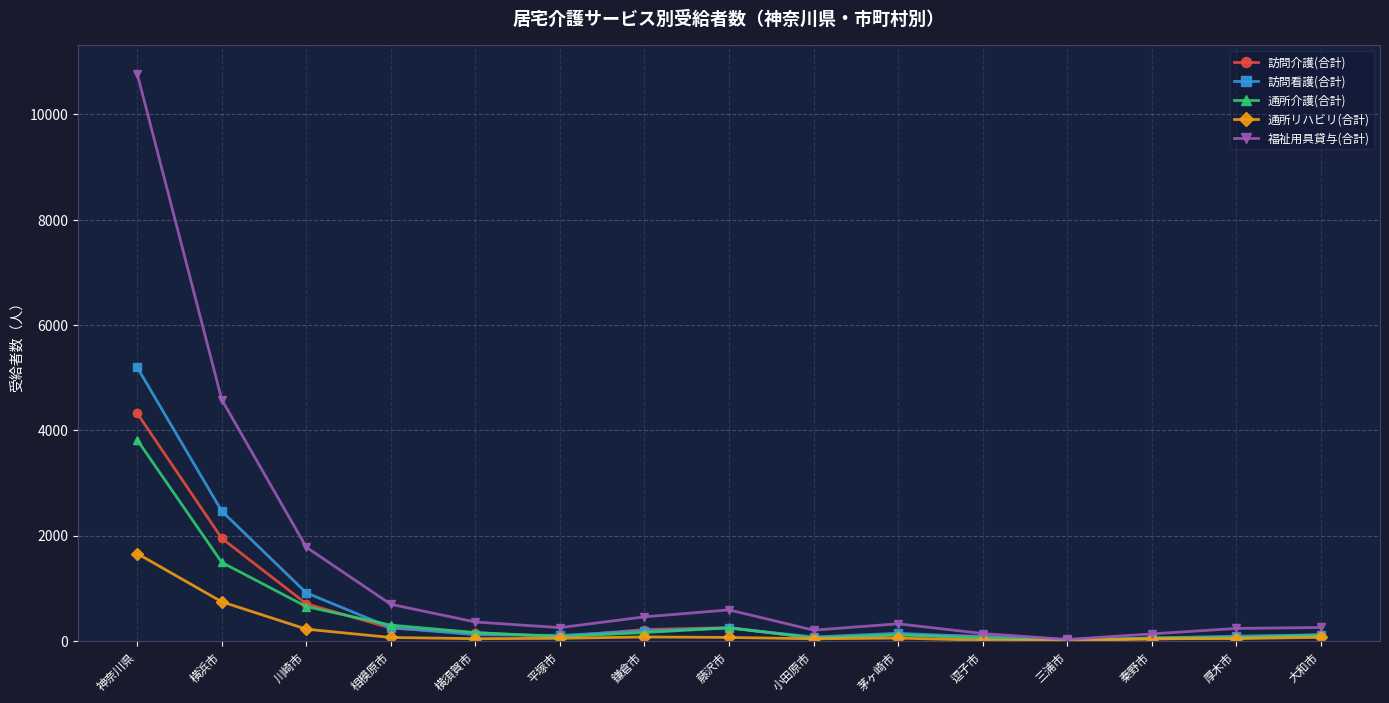

What is the label of the 13th point from the left?

秦野市